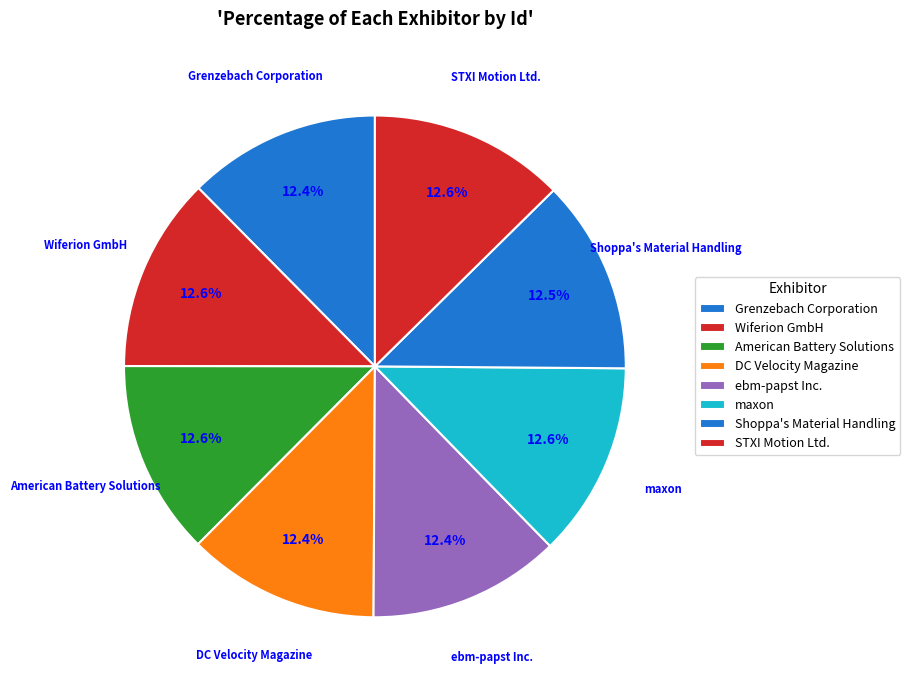

Is it true that STXI Motion Ltd. is 21% of the pie?

False